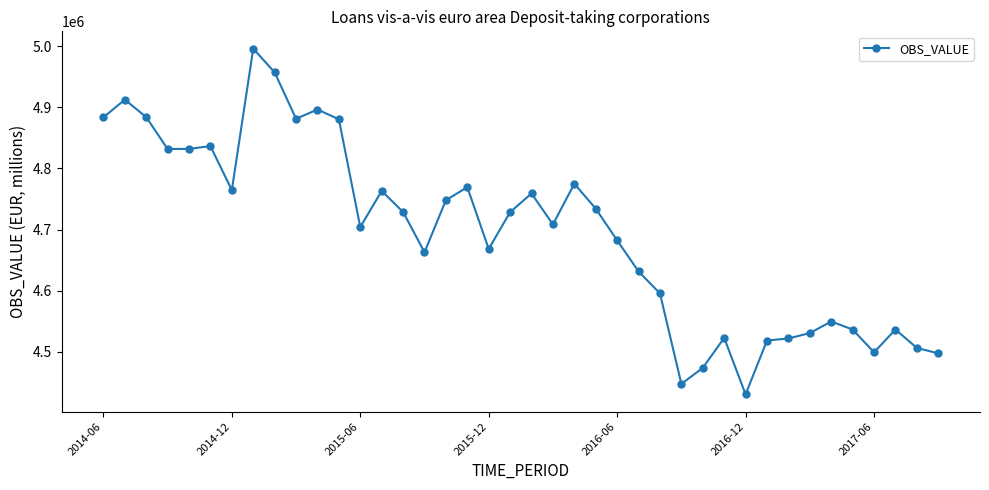

Does the chart have visible grid lines?

No